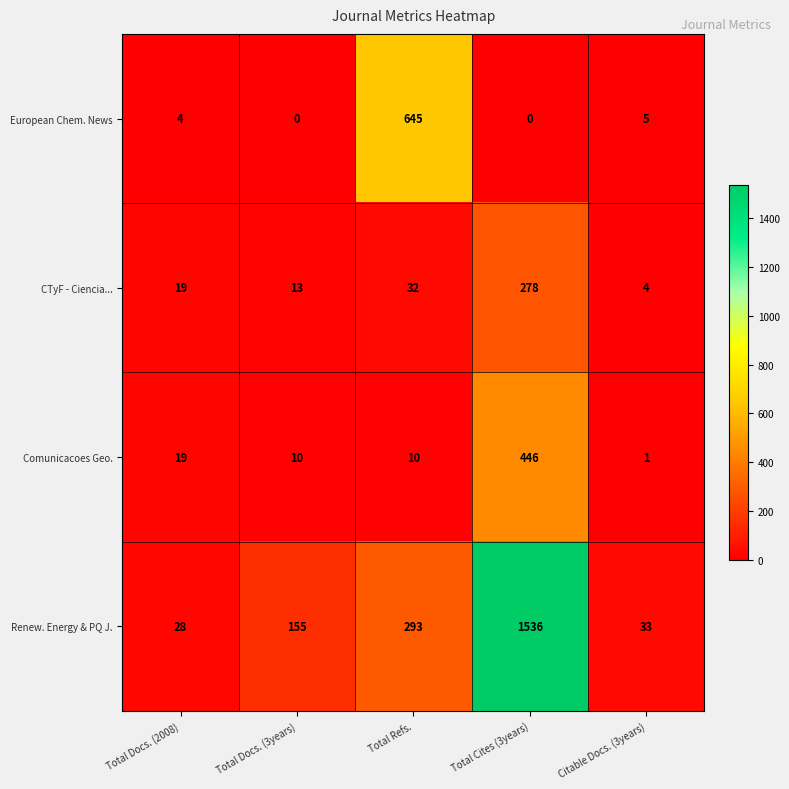

Is it true that European Chem. News equals 6 at Total Docs. (2008)?

False